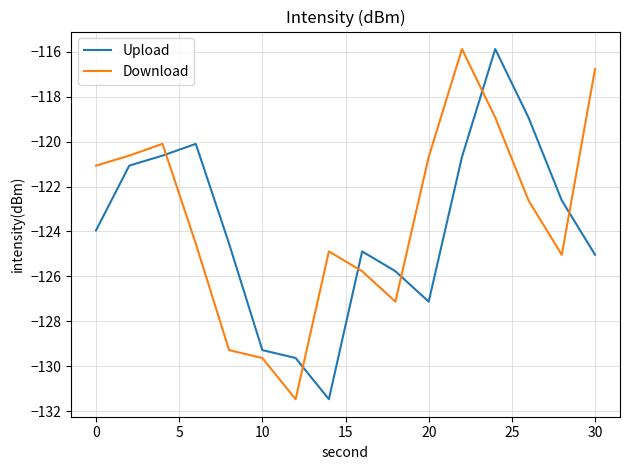

How many times do Download and Upload cross each other?

6